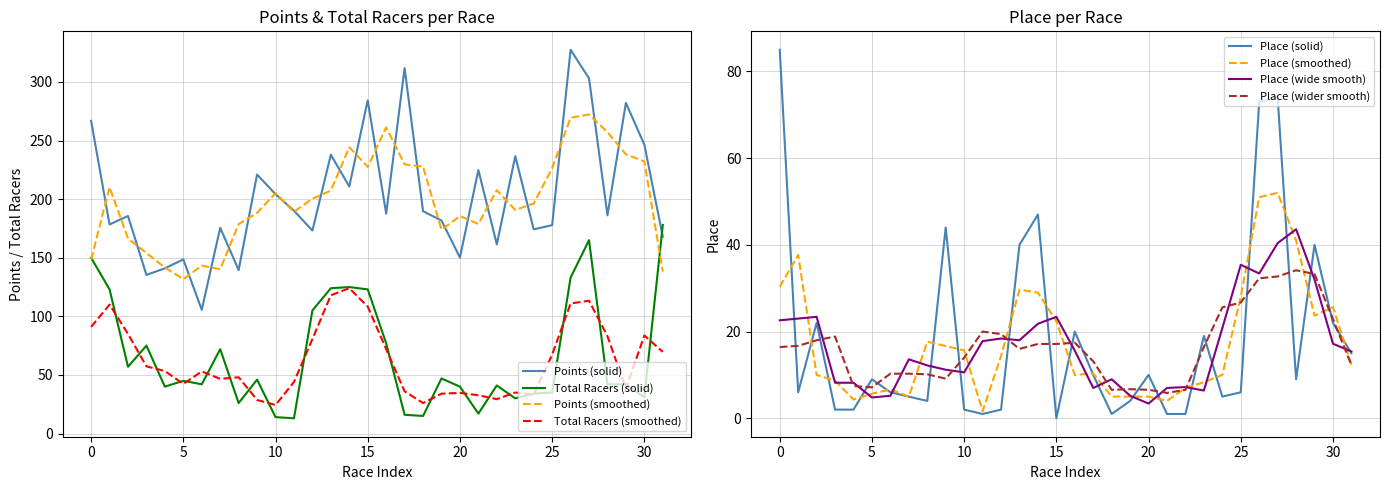

Which series has the largest range (max minus min)?

Points